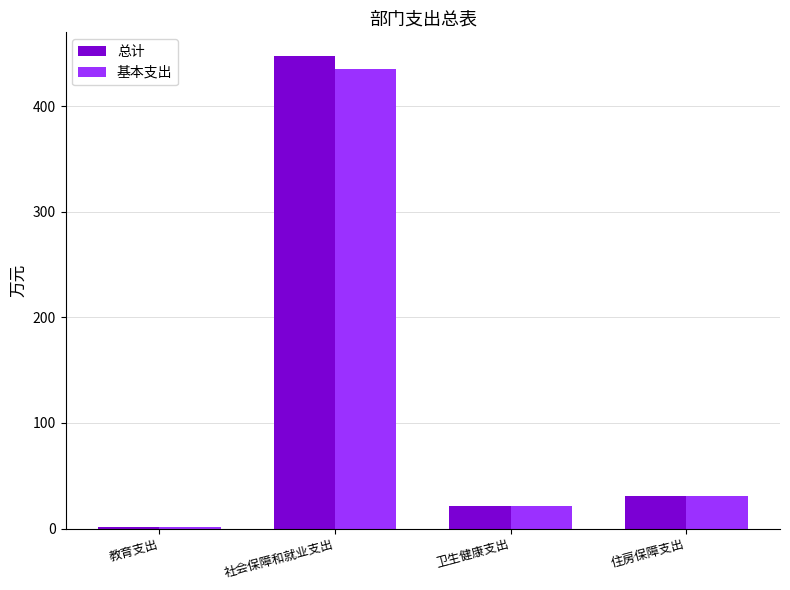

What is the value of the 基本支出 bar at the 1st from the left?

1.5